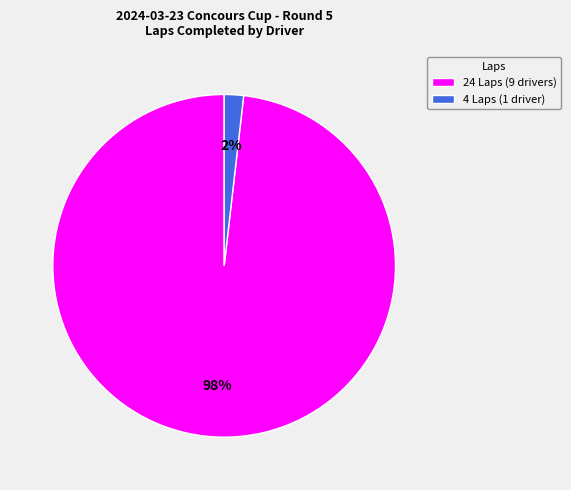

Is there any slice that represents more than half of the pie?

Yes